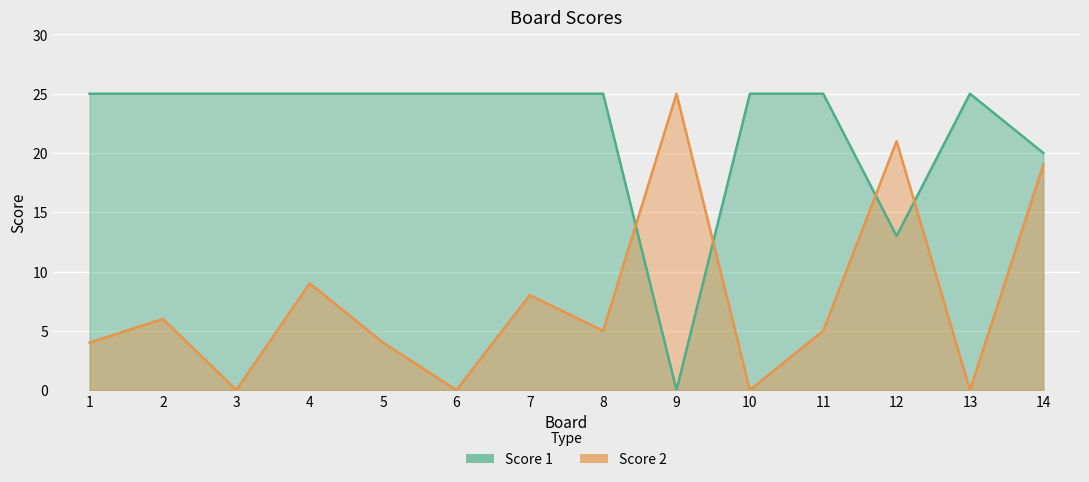

At which label does Score 2 reach its minimum?

3